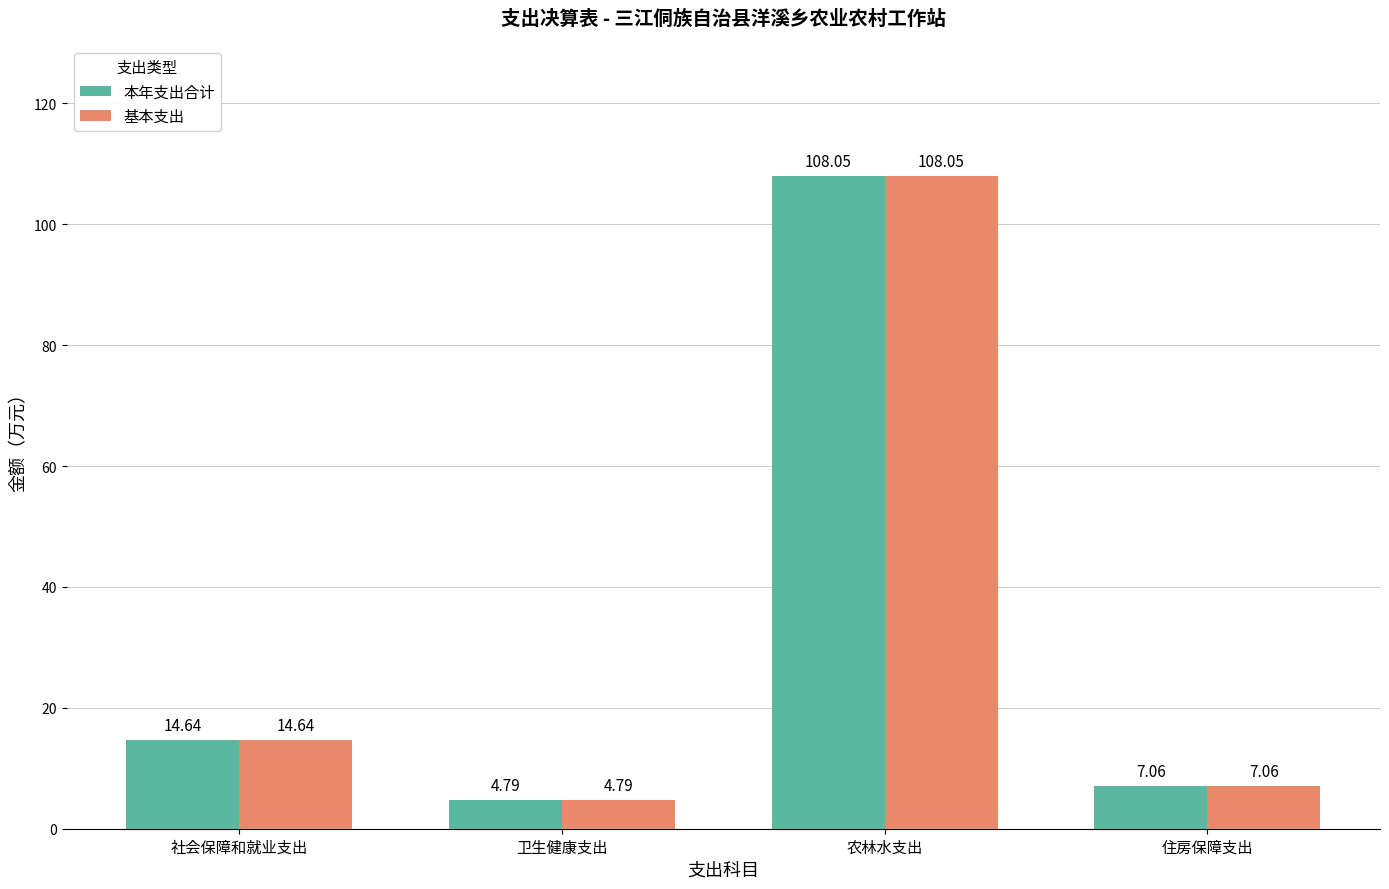

What is the label of the 4th bar from the left?

住房保障支出